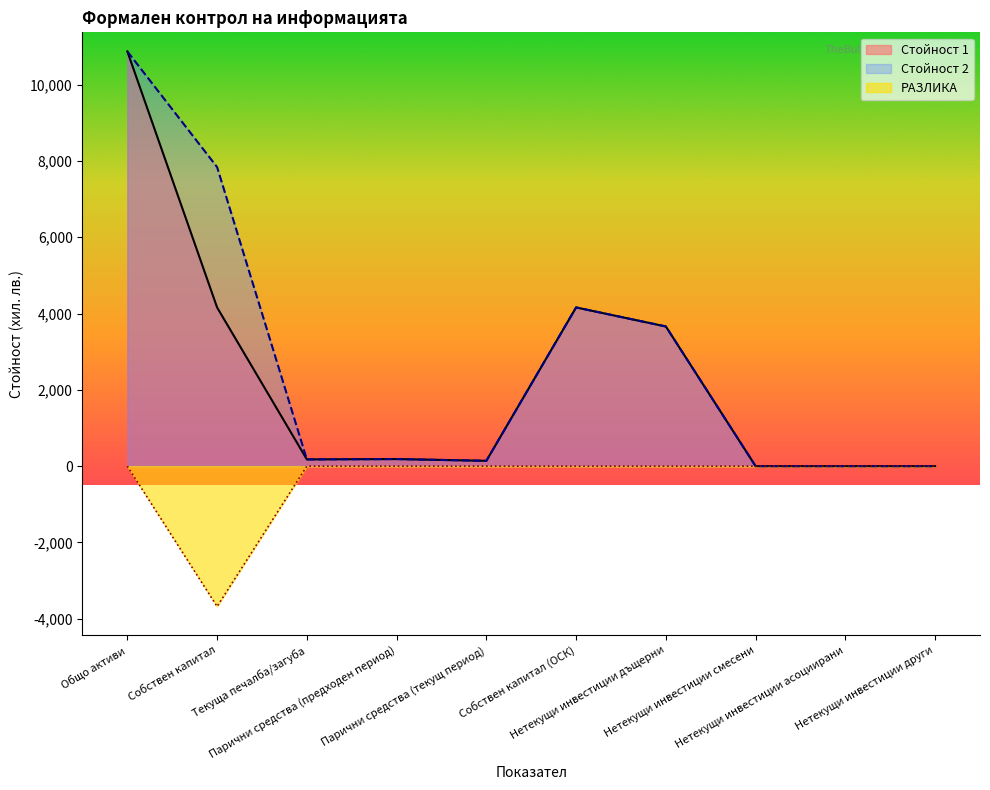

Where is the first local minimum?

Собствен капитал